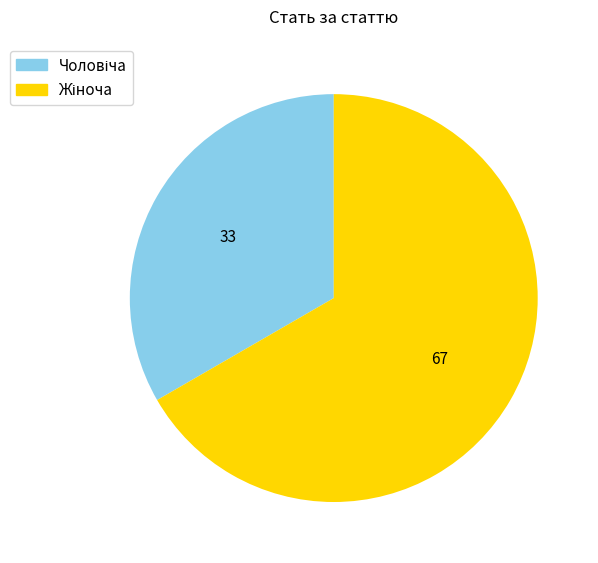

Does any single category account for the majority?

Yes